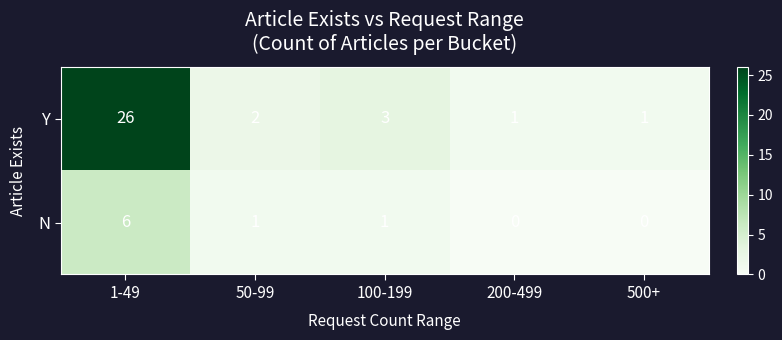

Where does the Y series first go above 2?

1-49